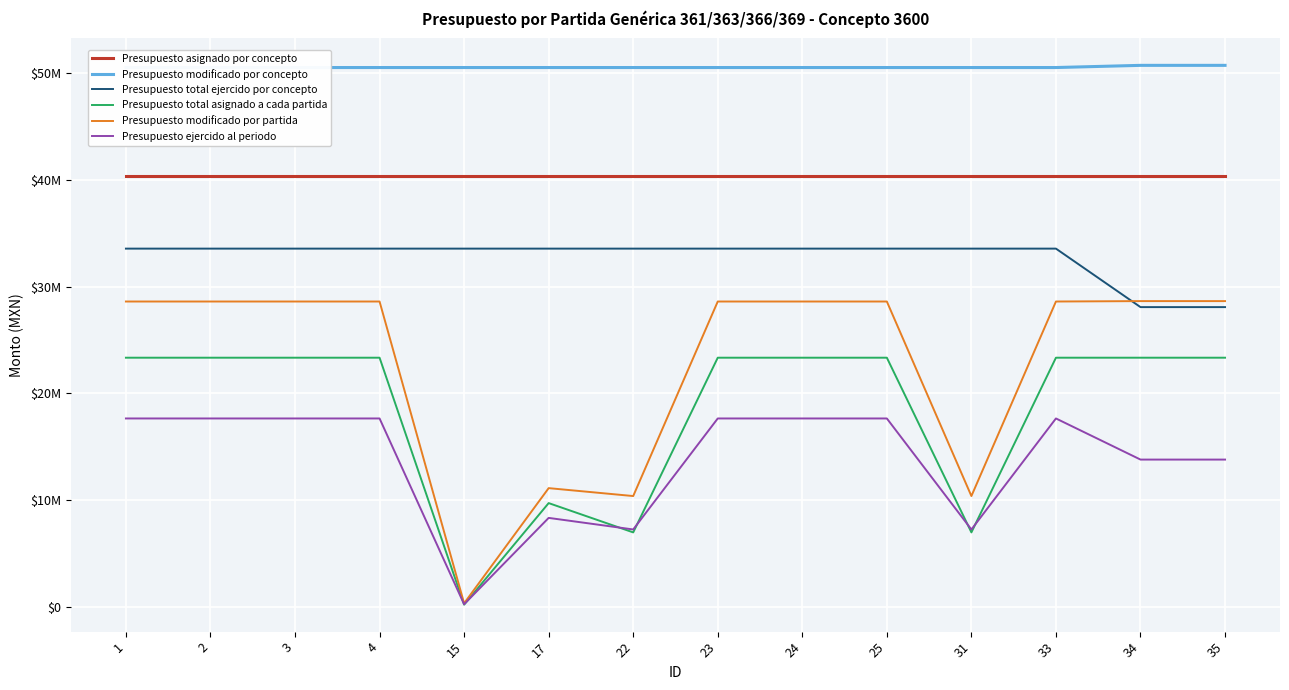

What is the value of the Presupuesto asignado por concepto point at the 6th from the left?

40380029.2